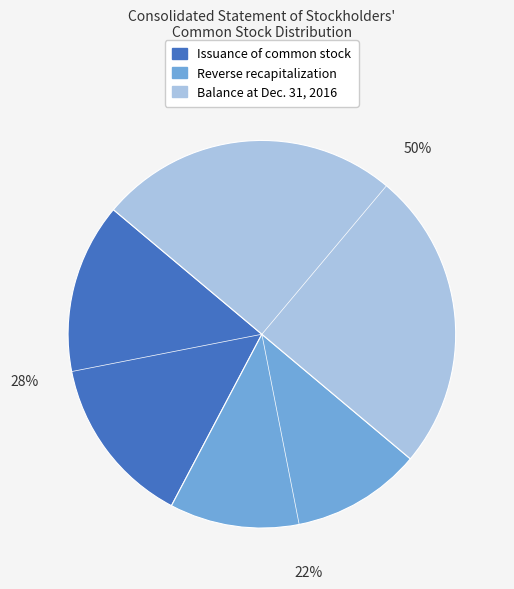

Do Issuance of common stock and Balance at Dec. 31, 2016 together represent more than half of the pie?

Yes